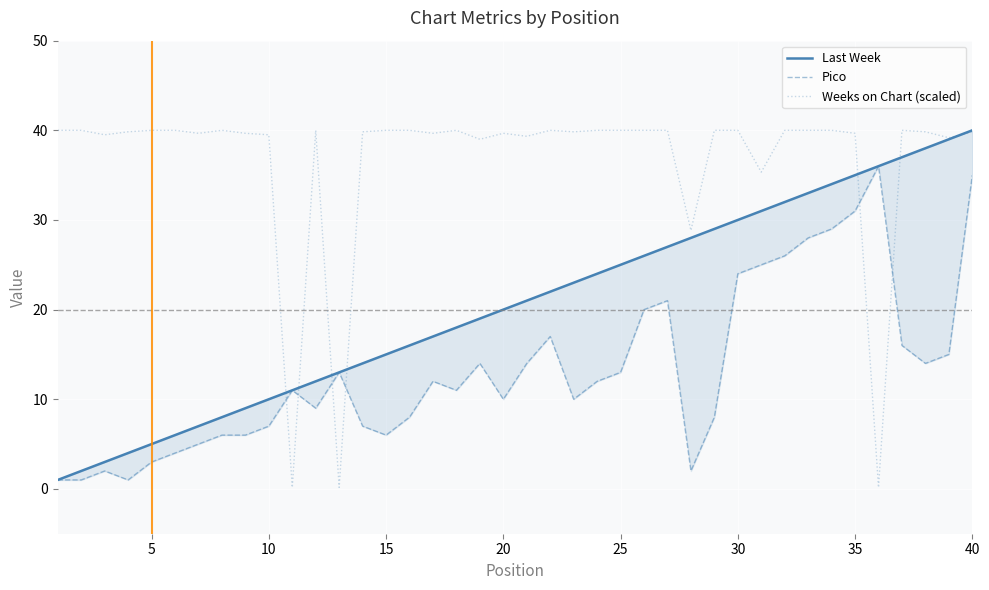

How many data points in Pico are above 12?

18